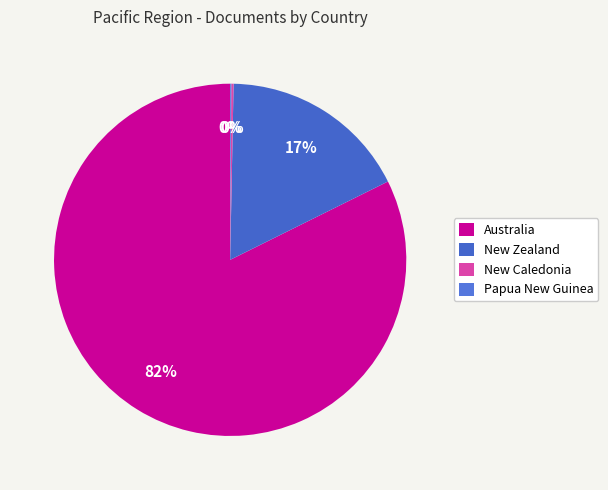

What is the smallest slice in the pie chart?

Papua New Guinea